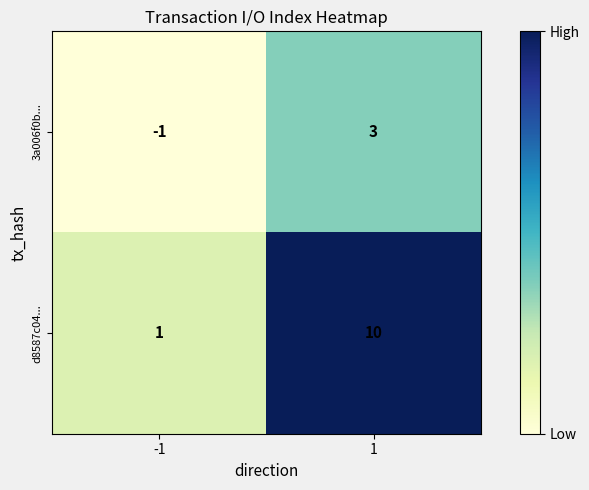

Reading left to right, list all the values displayed in this chart.

3a006f0b...: -1=-1	1=3
d8587c04...: -1=1	1=10